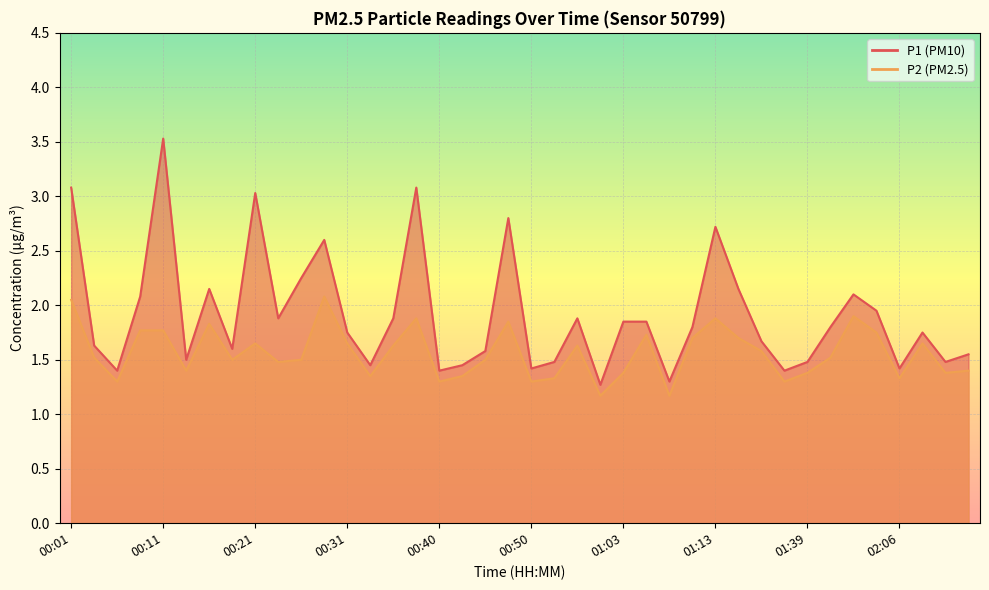

What is the label of the 16th point from the right?

01:03